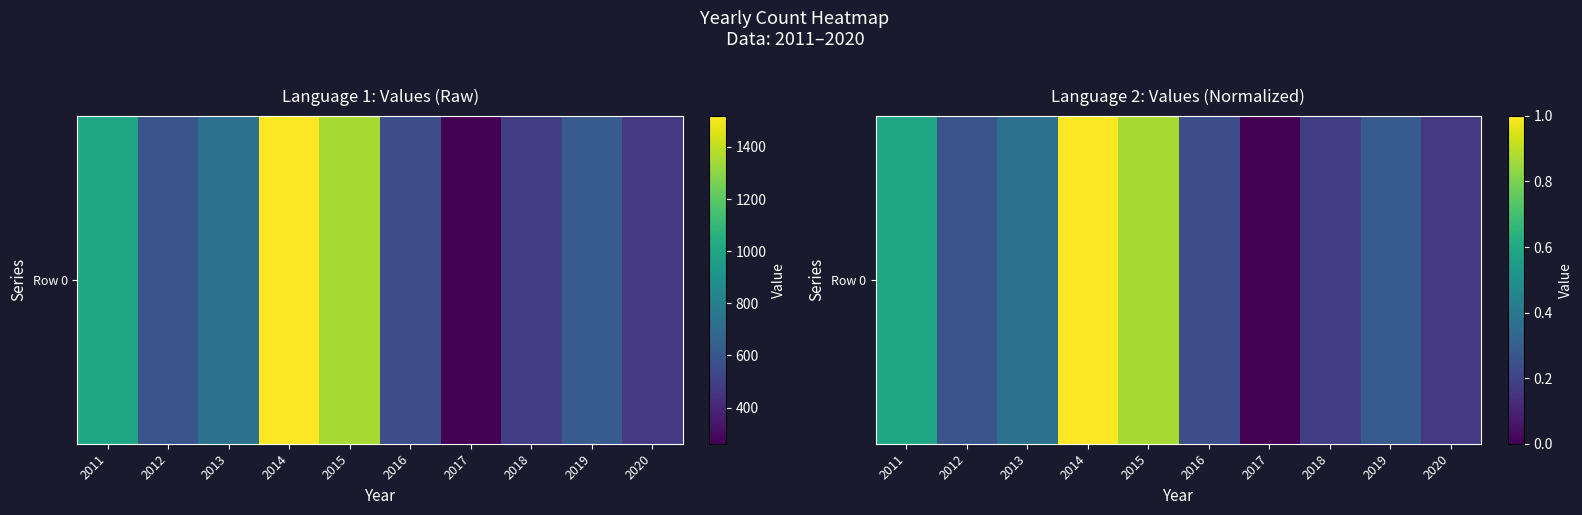

What is the ratio of the value at 2012 to the value at 2014?

0.3